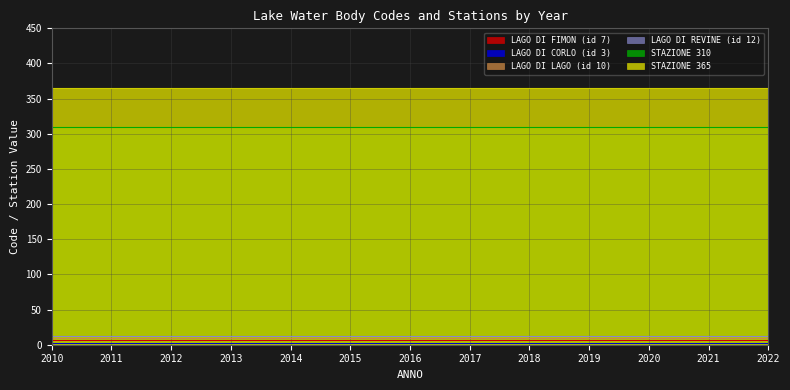

True or false: STAZIONE 310 and LAGO DI CORLO (id 3) intersect in this chart.

False